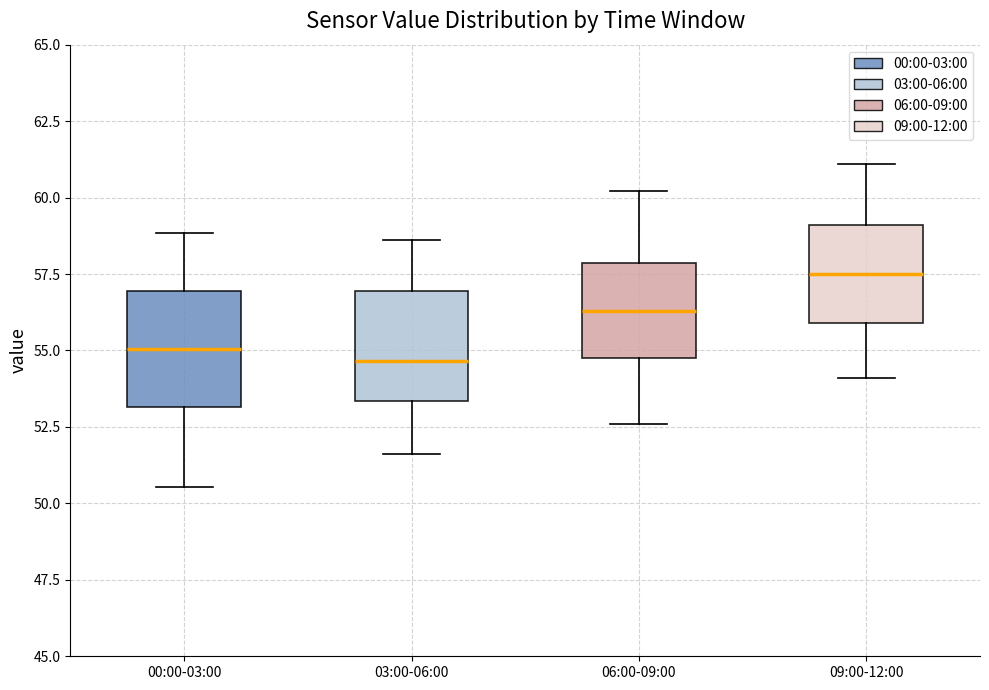

Which box's median line is the highest?

09:00-12:00